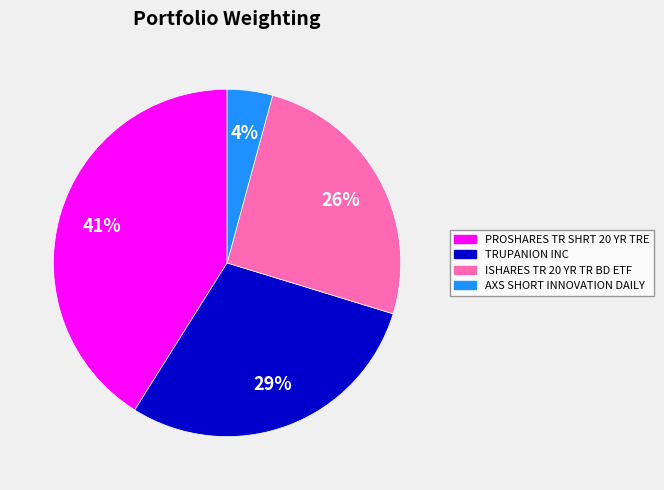

How many segments does this pie chart have?

4